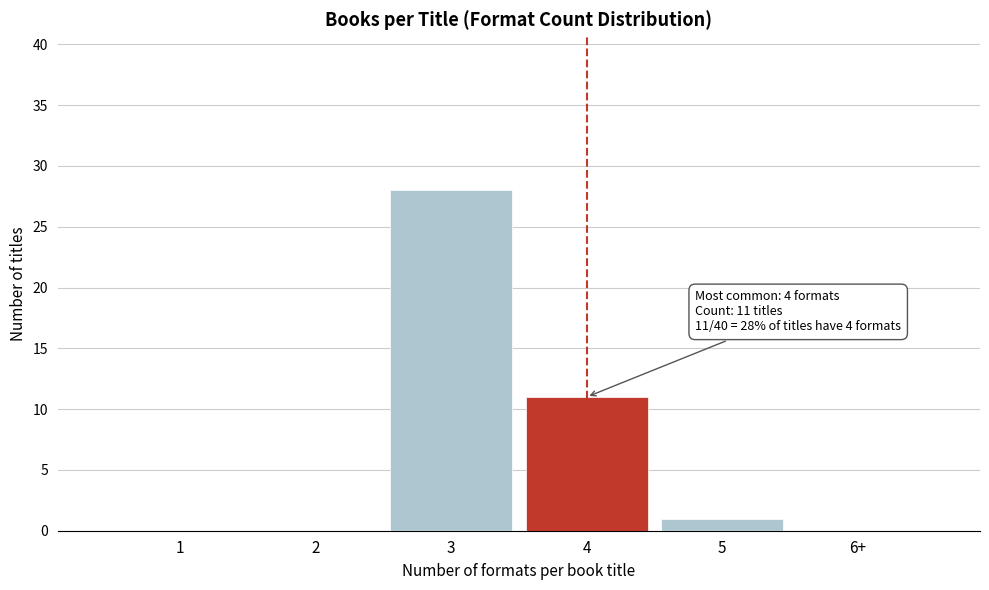

Reading right to left, extract all data points from this chart.

6+=0	5=1	4=11	3=28	2=0	1=0